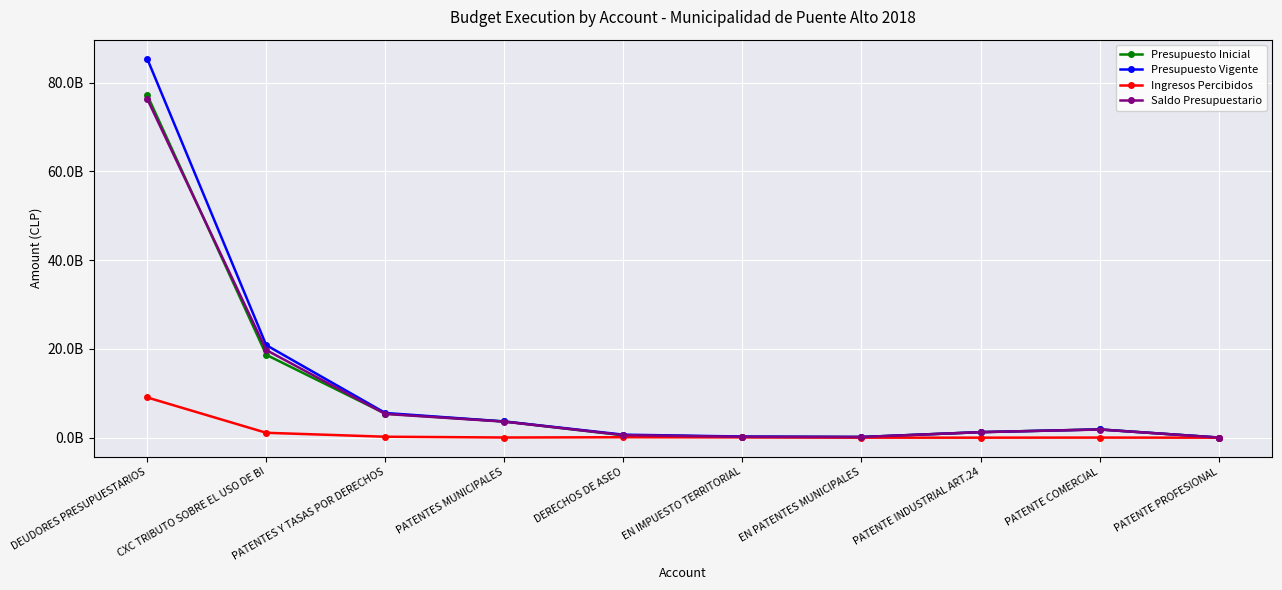

What are all the series names shown in the legend?

Presupuesto Inicial, Presupuesto Vigente, Ingresos Percibidos, Saldo Presupuestario